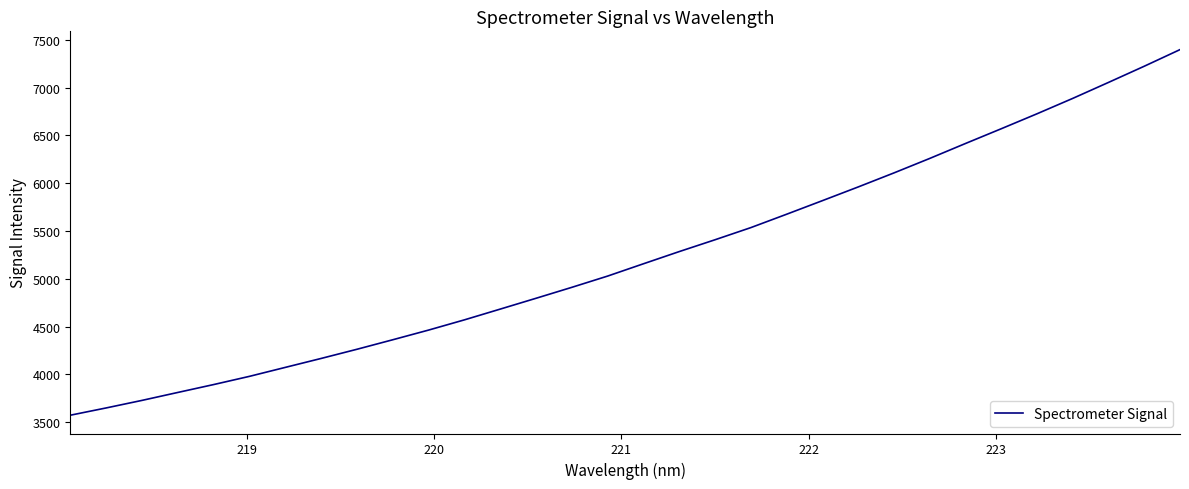

What is the maximum value shown in the chart?

7396.6